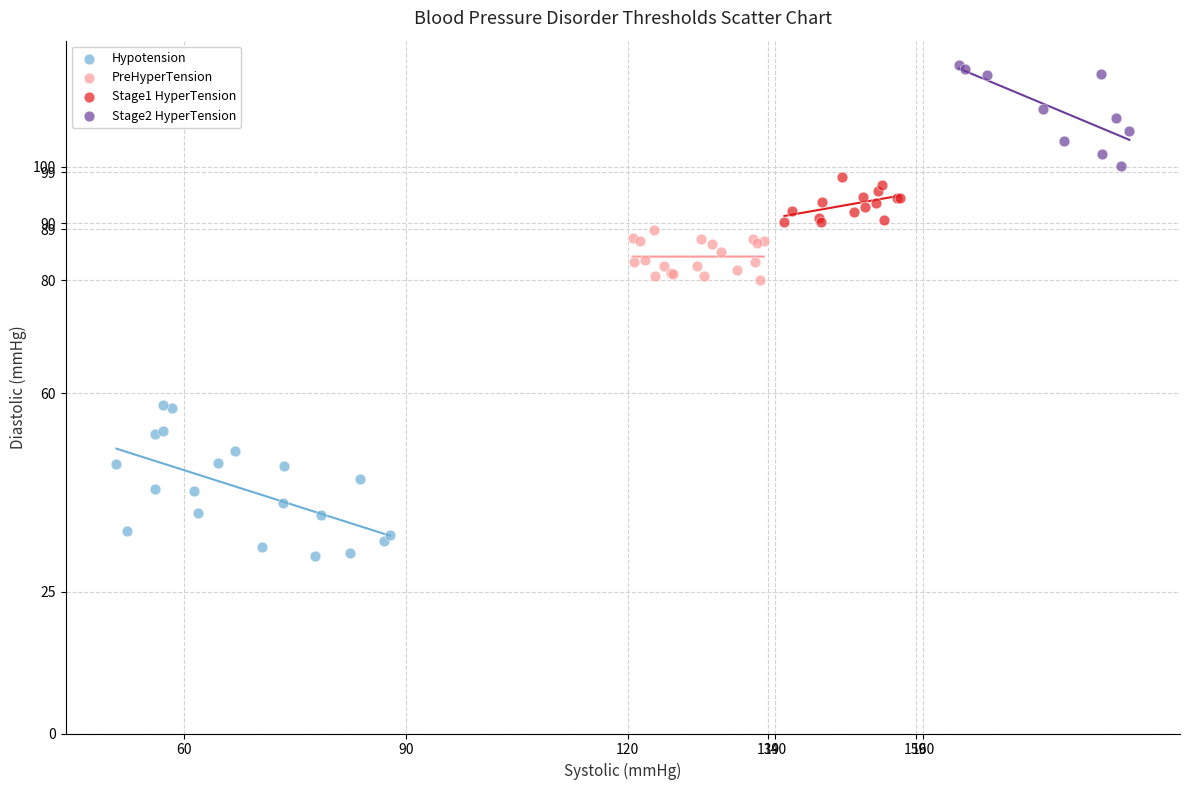

Which series reaches the maximum Y coordinate?

Stage2 HyperTension